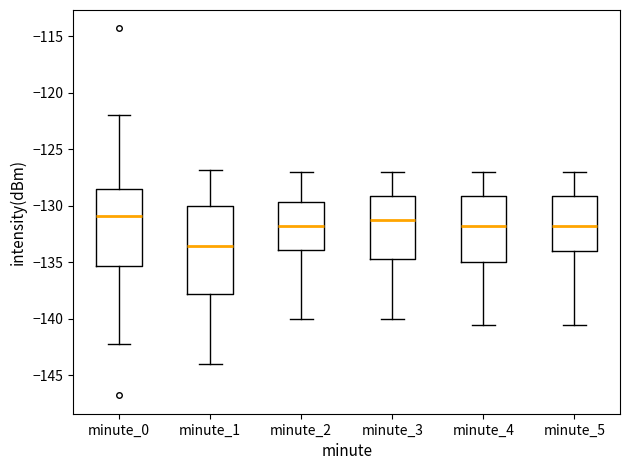

Which box has the lowest median line?

minute_1